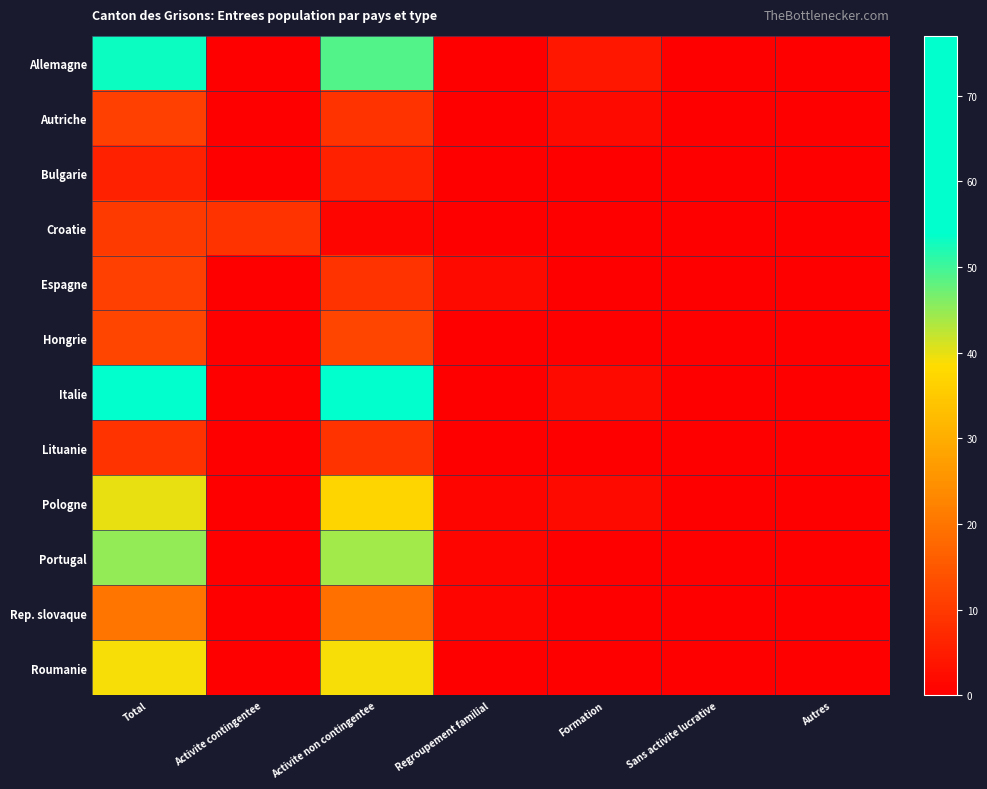

Reading left to right, what are all the values shown in this chart?

Allemagne: Total=53	Activite contingentee=0	Activite non contingentee=49	Regroupement familial=0	Formation=4	Sans activite lucrative=0	Autres=0
Autriche: Total=11	Activite contingentee=0	Activite non contingentee=9	Regroupement familial=0	Formation=2	Sans activite lucrative=0	Autres=0
Bulgarie: Total=6	Activite contingentee=0	Activite non contingentee=6	Regroupement familial=0	Formation=0	Sans activite lucrative=0	Autres=0
Croatie: Total=10	Activite contingentee=9	Activite non contingentee=1	Regroupement familial=0	Formation=0	Sans activite lucrative=0	Autres=0
Espagne: Total=11	Activite contingentee=0	Activite non contingentee=9	Regroupement familial=2	Formation=0	Sans activite lucrative=0	Autres=0
Hongrie: Total=12	Activite contingentee=0	Activite non contingentee=12	Regroupement familial=0	Formation=0	Sans activite lucrative=0	Autres=0
Italie: Total=77	Activite contingentee=0	Activite non contingentee=75	Regroupement familial=0	Formation=2	Sans activite lucrative=0	Autres=0
Lituanie: Total=9	Activite contingentee=0	Activite non contingentee=9	Regroupement familial=0	Formation=0	Sans activite lucrative=0	Autres=0
Pologne: Total=40	Activite contingentee=0	Activite non contingentee=37	Regroupement familial=1	Formation=2	Sans activite lucrative=0	Autres=0
Portugal: Total=45	Activite contingentee=0	Activite non contingentee=44	Regroupement familial=1	Formation=0	Sans activite lucrative=0	Autres=0
Rep. slovaque: Total=20	Activite contingentee=0	Activite non contingentee=19	Regroupement familial=1	Formation=0	Sans activite lucrative=0	Autres=0
Roumanie: Total=39	Activite contingentee=0	Activite non contingentee=39	Regroupement familial=0	Formation=0	Sans activite lucrative=0	Autres=0